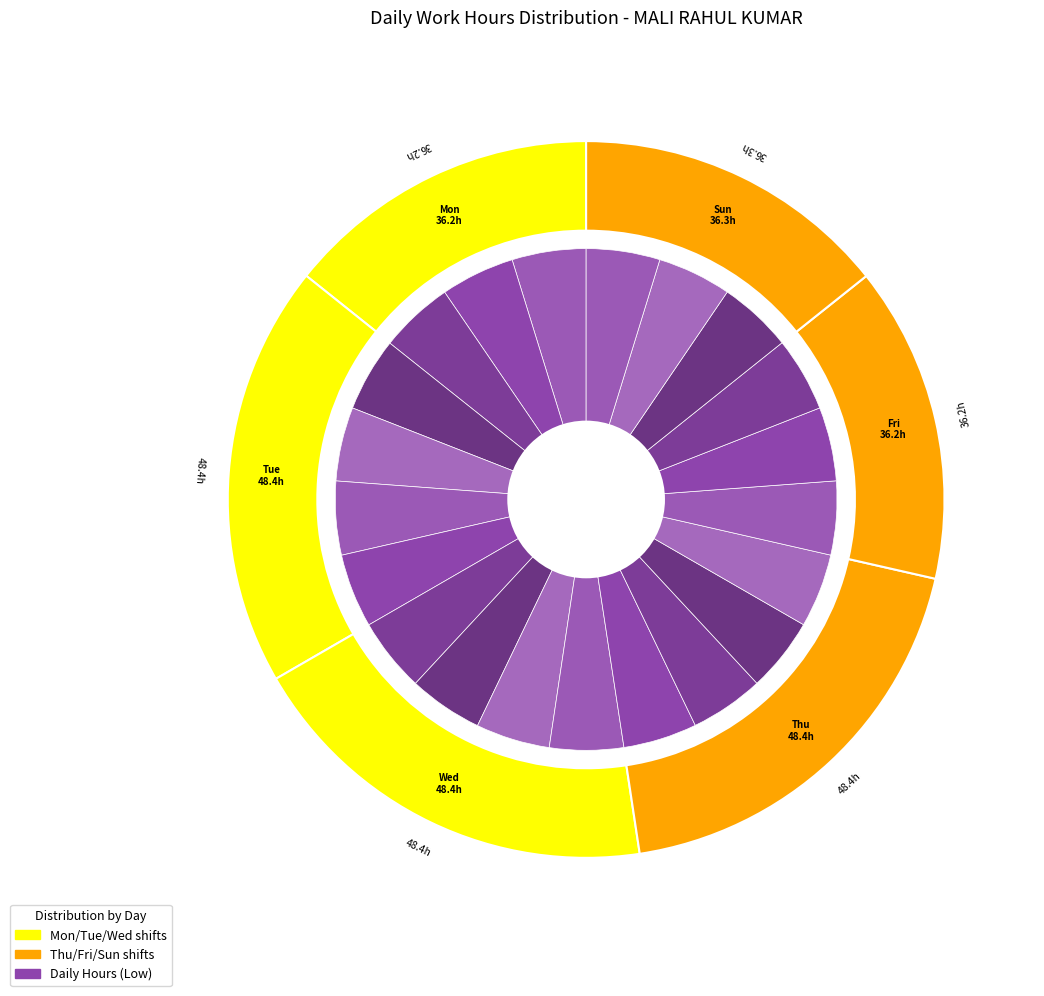

To the nearest percent, what portion does Thu_3 represent?

5%